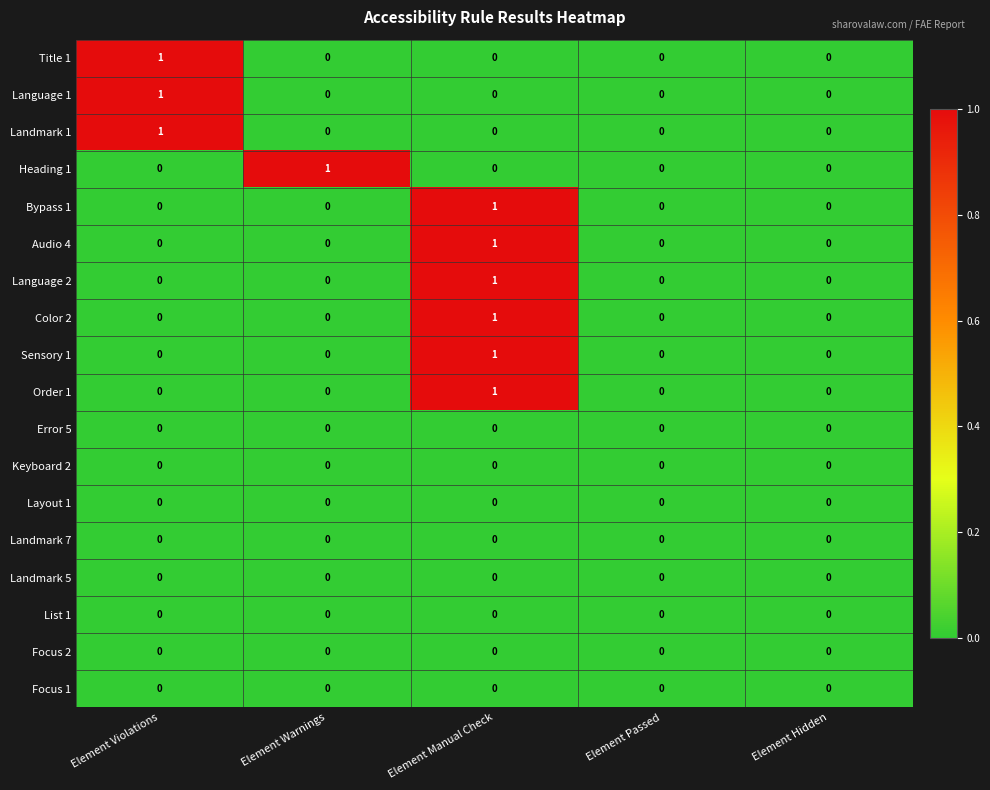

What is the total value across all series at Element Manual Check?

6